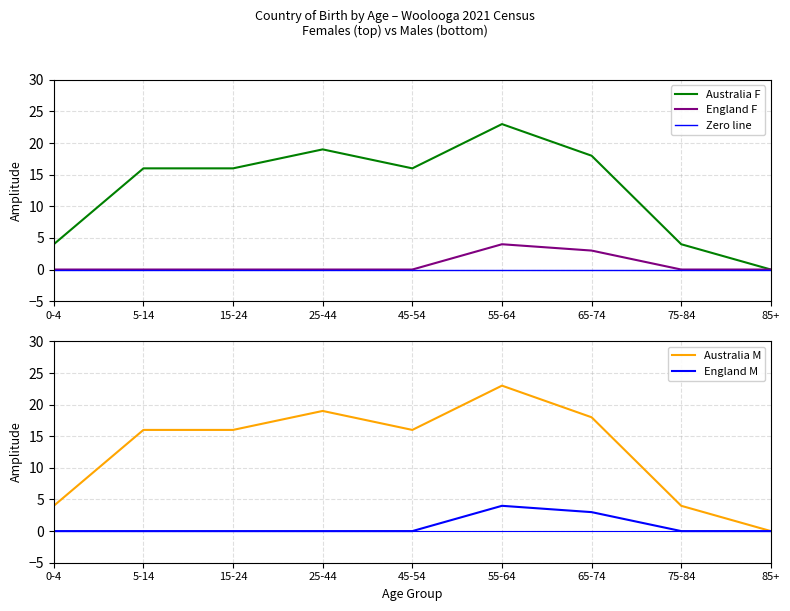

What is the average value of the England_M series?

1